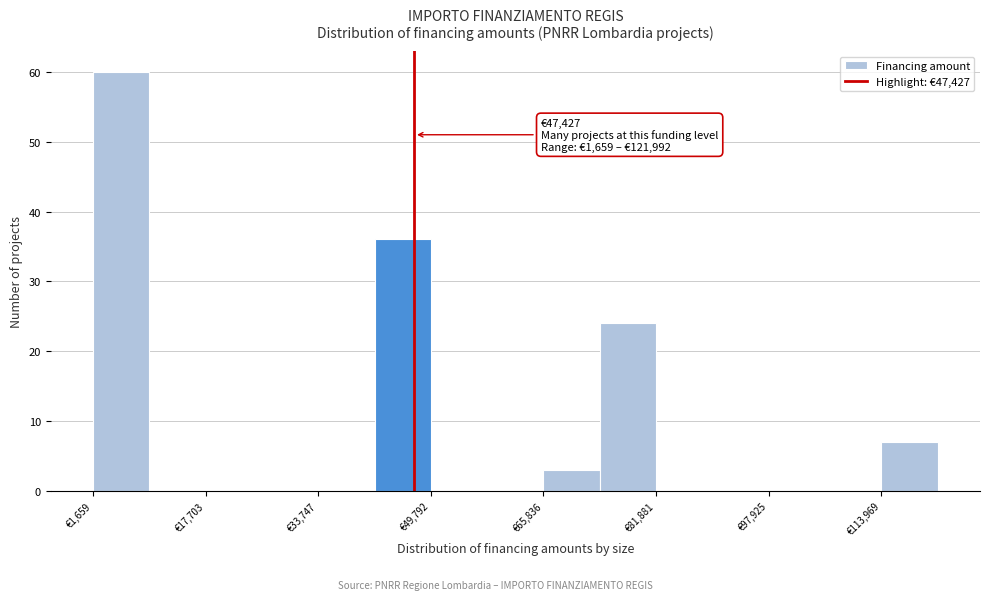

Which range on the x-axis has the tallest bar?

2000 to 10000